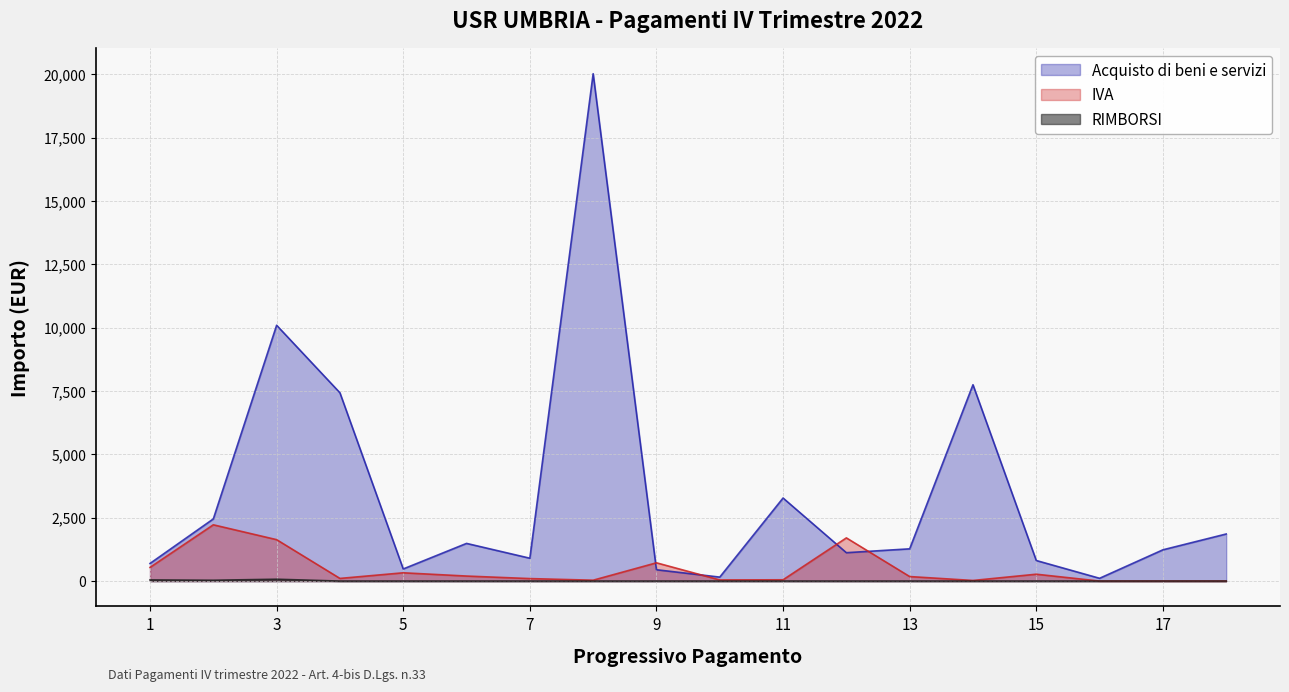

Is it true that Acquisto di beni e servizi equals 10098.3 at 3?

True